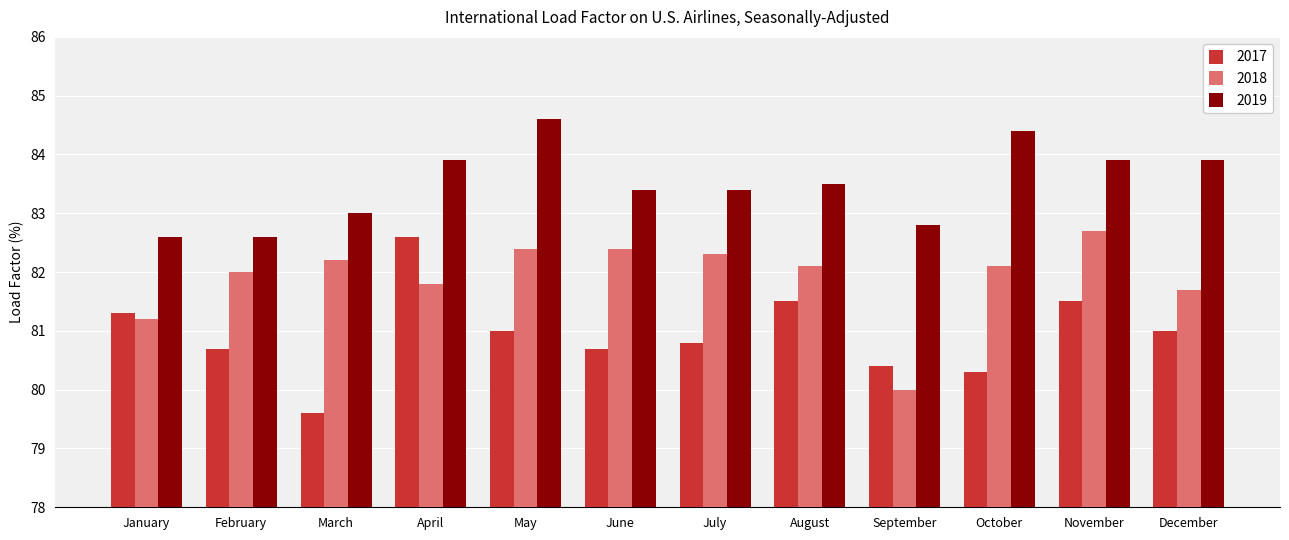

At which category is the sum across all series the highest?

April